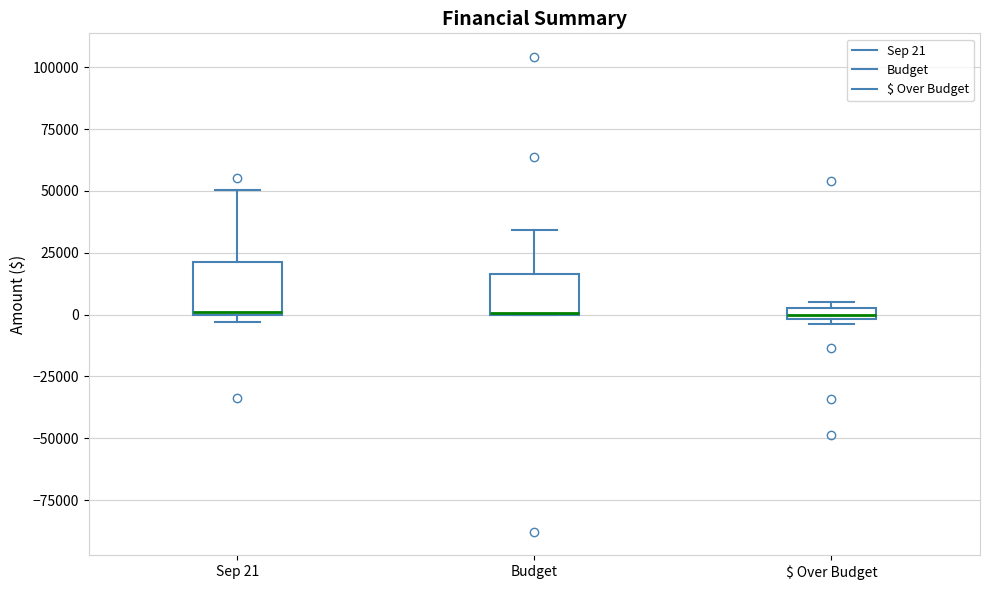

Where does the upper whisker of the box for Sep 21 end on the y-axis? The values are not printed on the chart, so give them approximately, as read against the axis.

50000